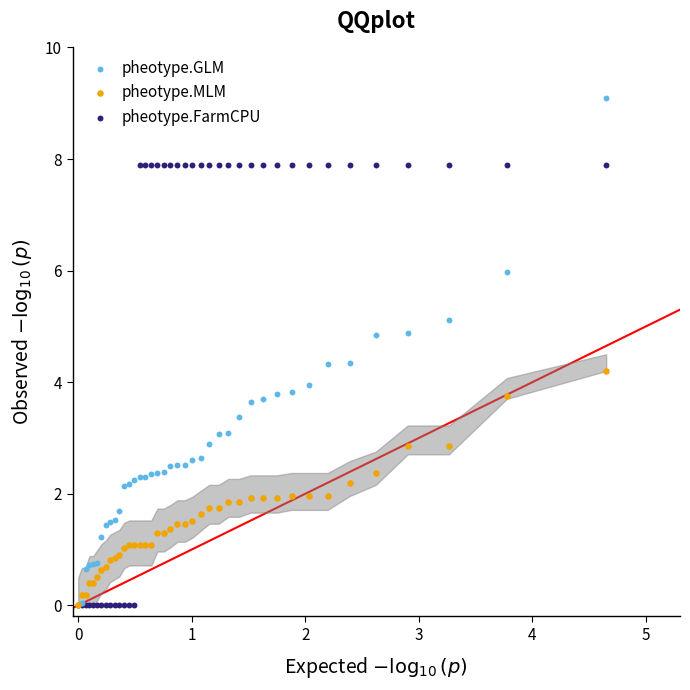

Which series contains the highest Y value?

pheotype.GLM